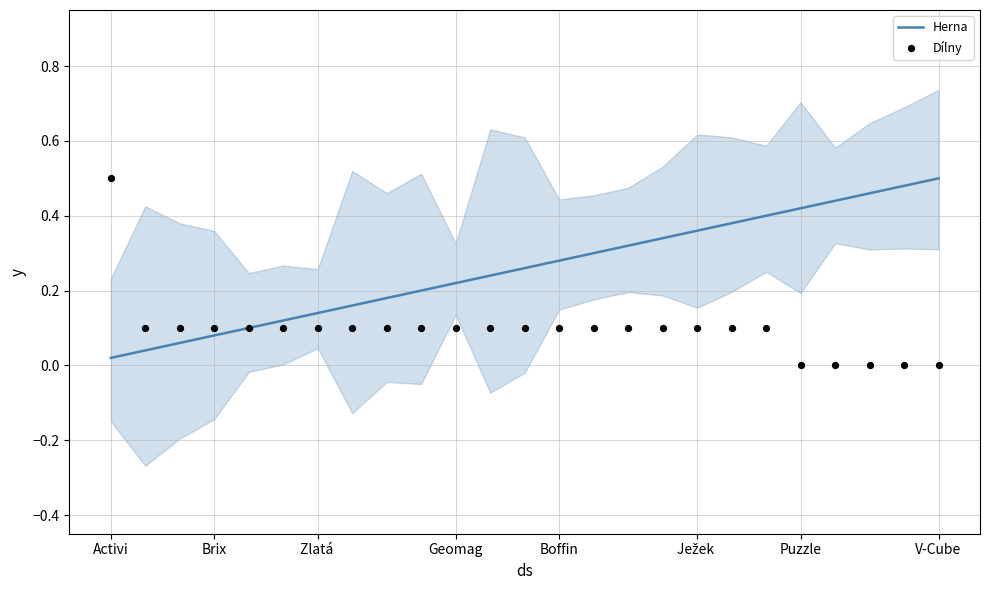

Which series has the largest total across all categories?

Herna